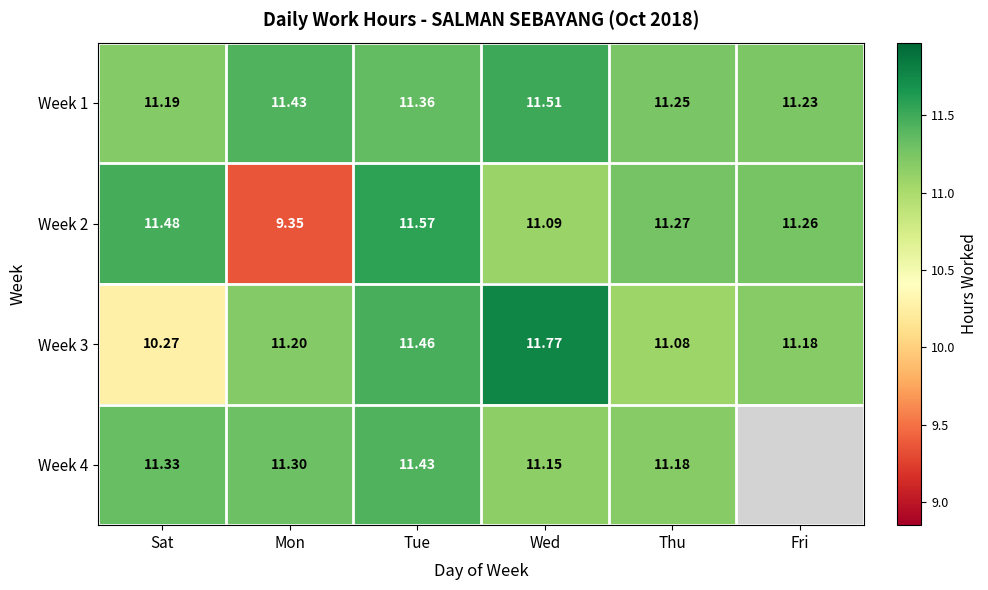

Is it true that Week 2 equals 19.3 at Wed?

False